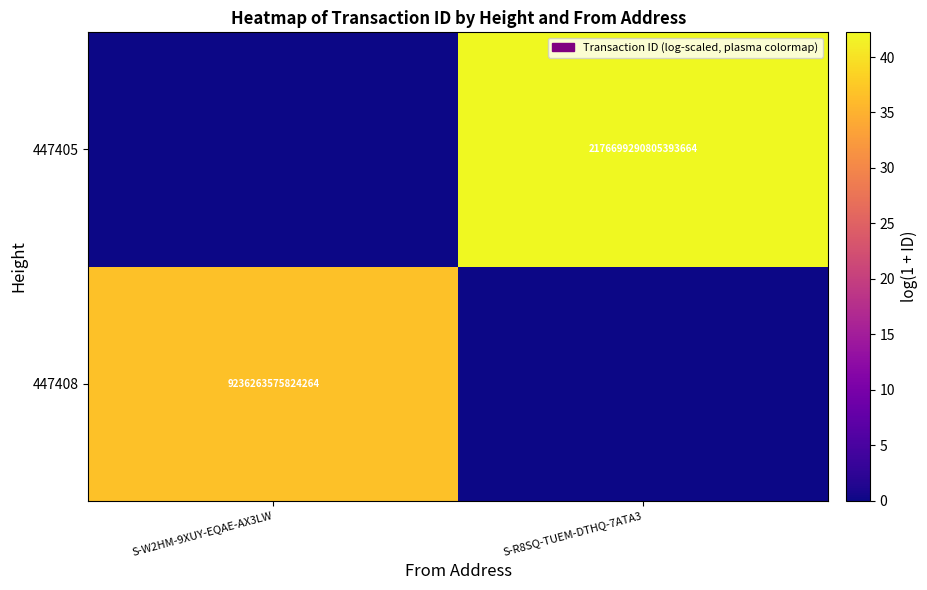

The 447408 series shows 9236263575824264 at S-W2HM-9XUY-EQAE-AX3LW. True or false?

True